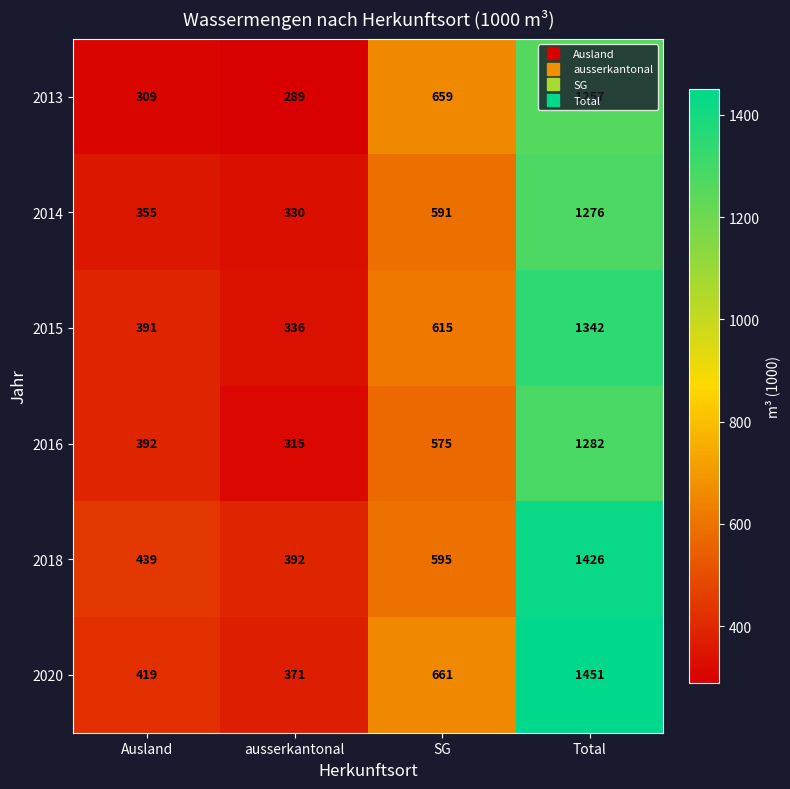

Rank the series at Total from highest to lowest value.

2020, 2018, 2015, 2016, 2014, 2013